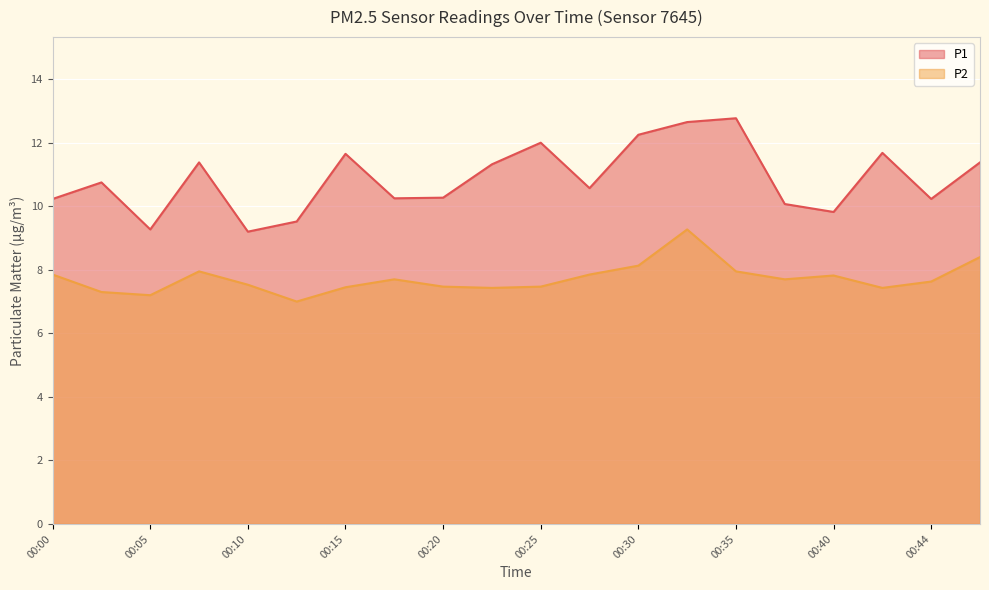

How many lines are shown in the chart?

2